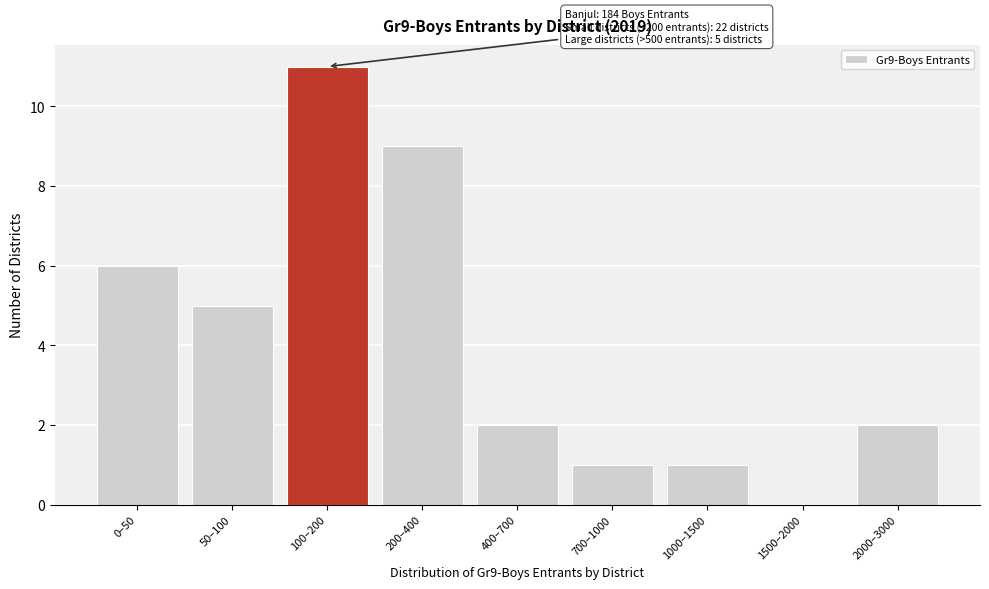

Reading left to right, transcribe all the data shown in this chart.

0–50=6	50–100=5	100–200=11	200–400=9	400–700=2	700–1000=1	1000–1500=1	1500–2000=0	2000–3000=2